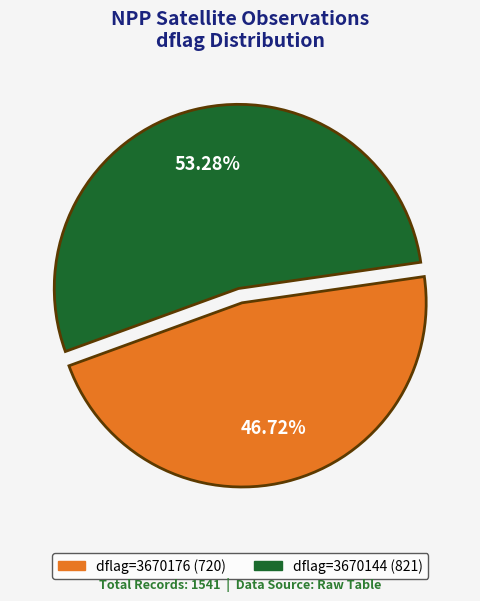

Does any single category account for the majority?

Yes